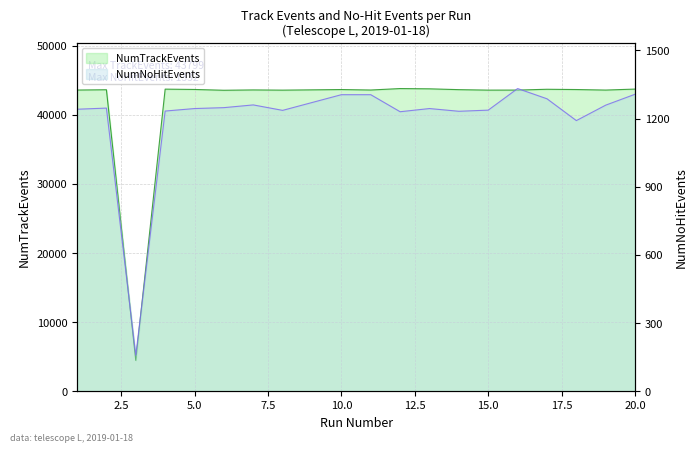

What is the highest value of the NumNoHitEvents series?

1332